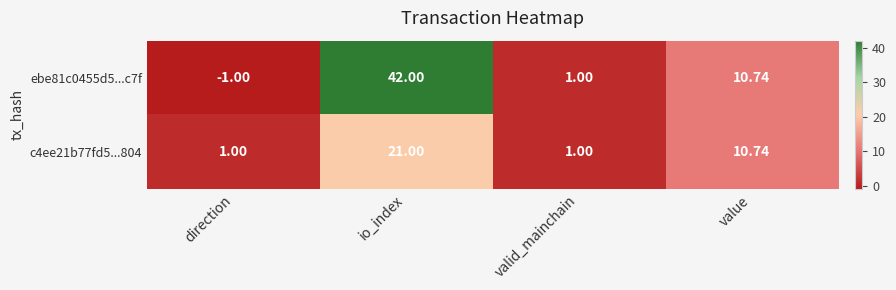

Where does the ebe81c0455d5...c7f series first go above 10?

io_index